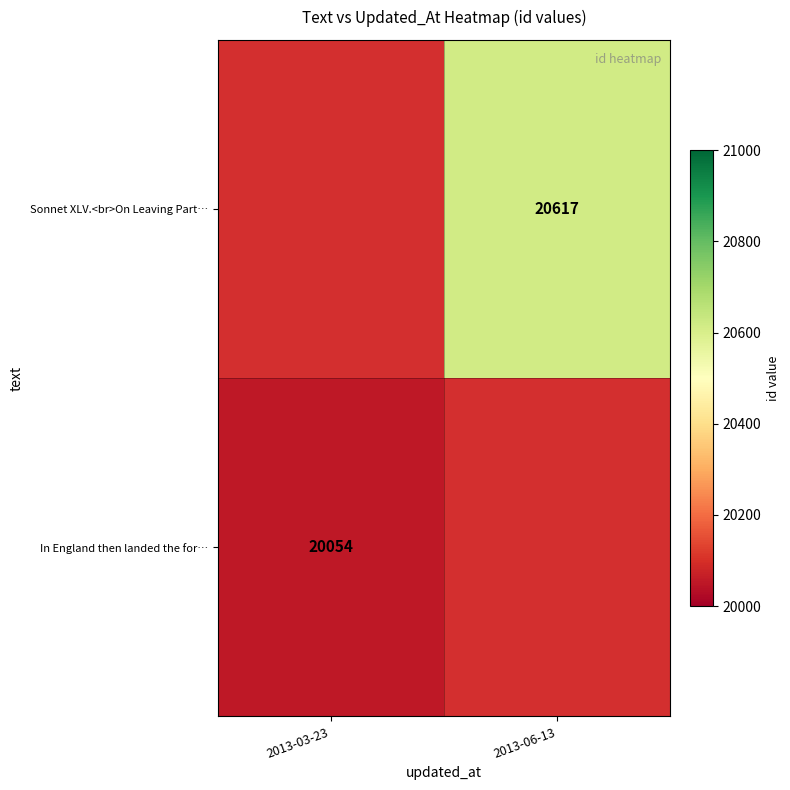

The value of Sonnet XLV.<br>On Leaving Part… at 2013-06-13 is 20617. True or false?

True